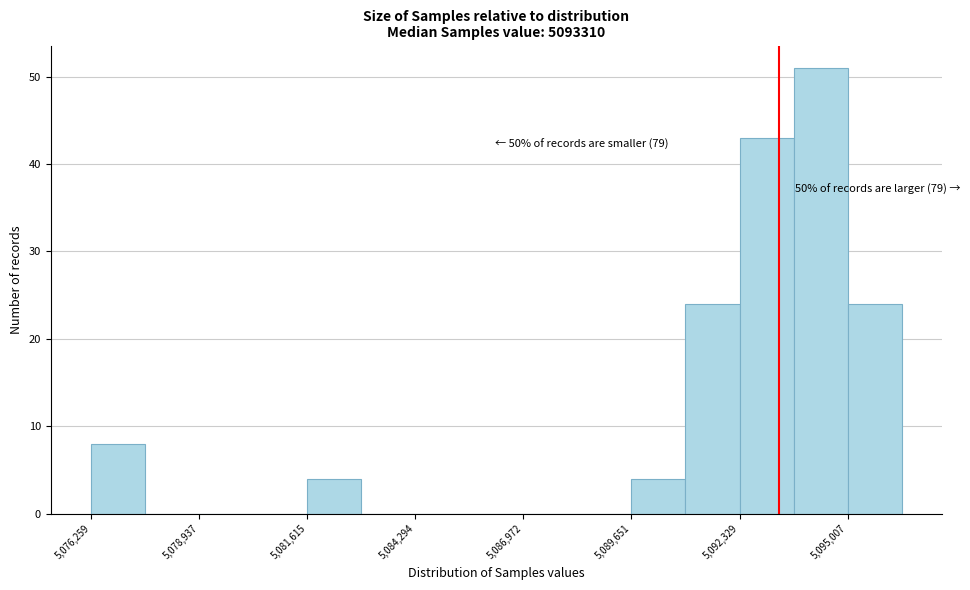

Read against the x-axis, roughly where is the centre of the tallest bar?

5094500